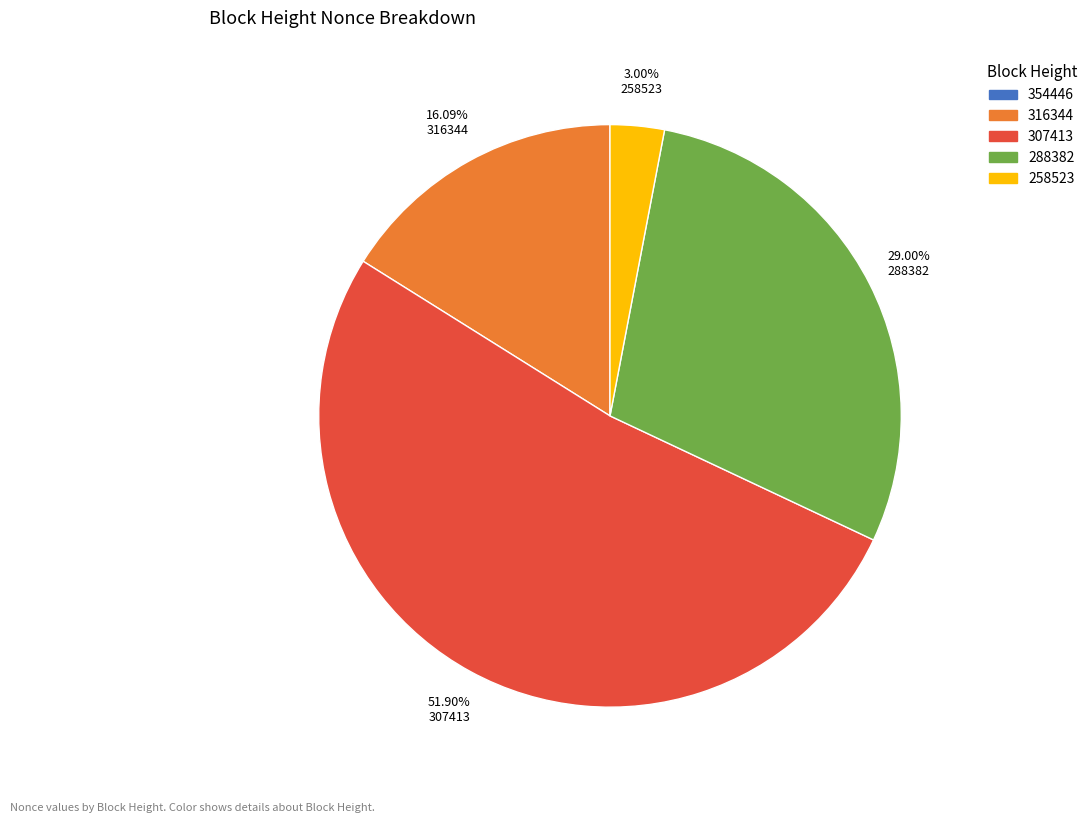

Does 316344 represent more than half of the total?

No